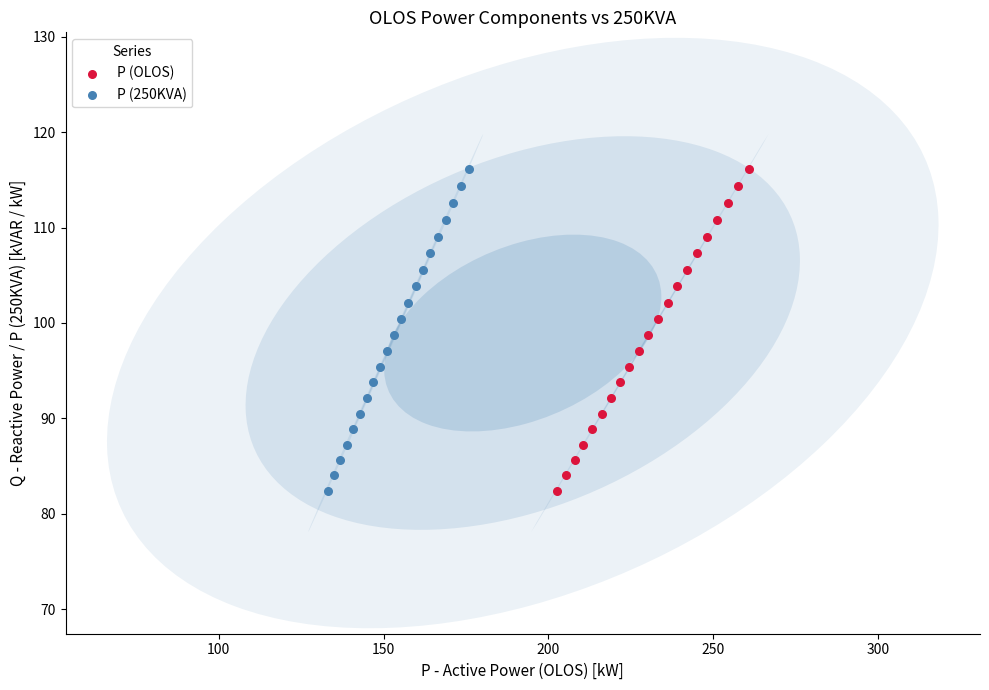

What are all the series names shown in the legend?

P (OLOS), P (250KVA)